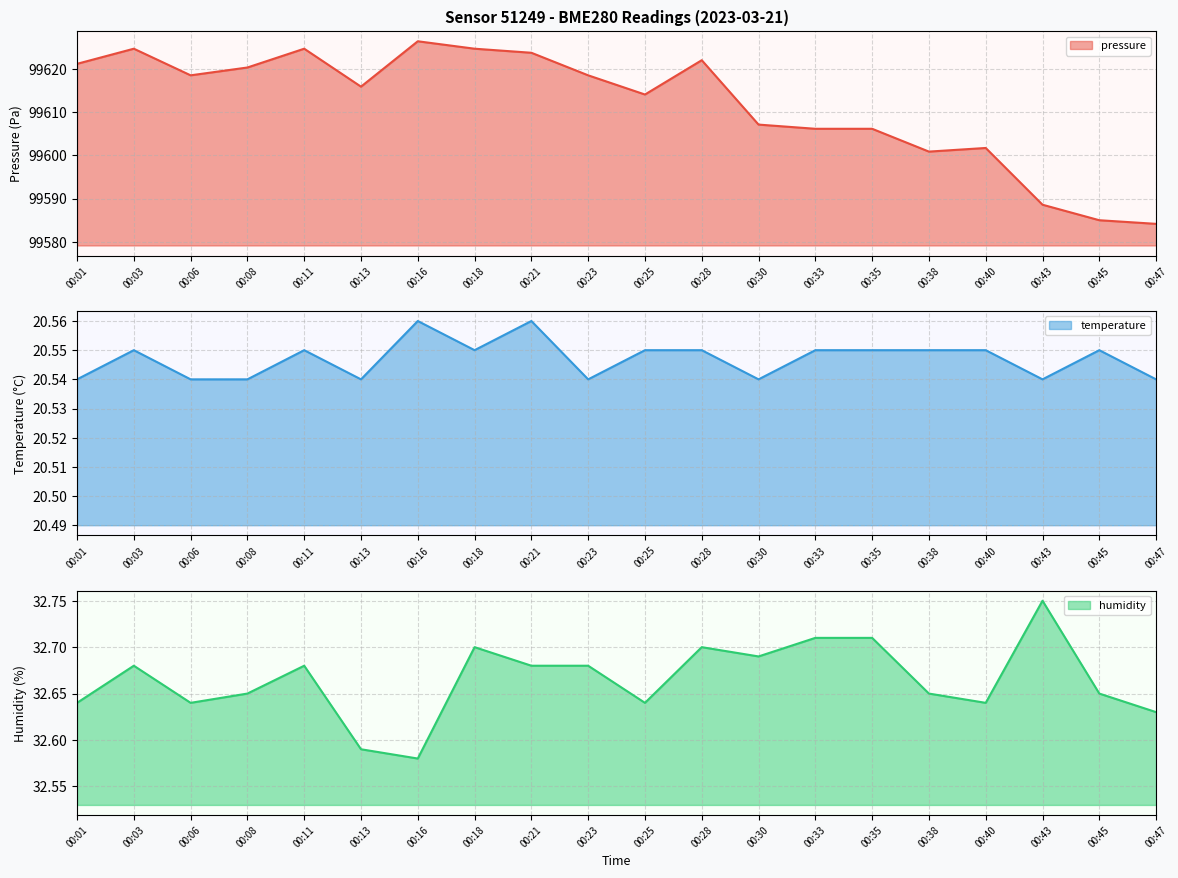

What is the difference between the second highest and minimum values in the pressure series?

40.5